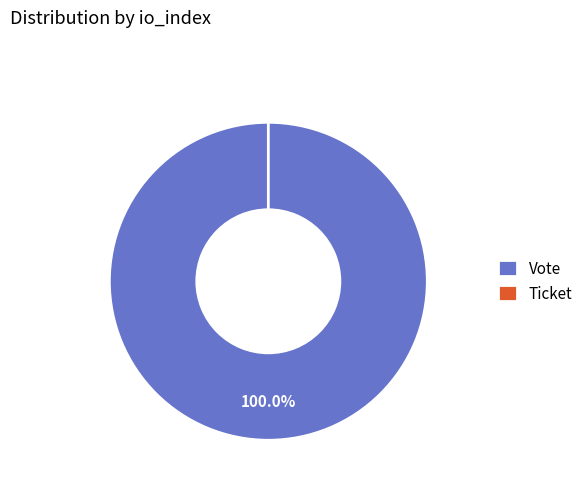

To the nearest percent, what is the difference between the Vote and Ticket slice percentages?

100%